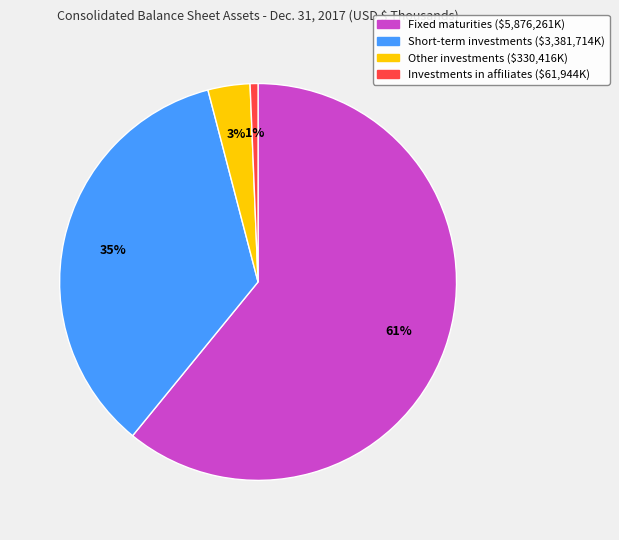

Is the sum of Other investments and Short-term investments greater than half?

No